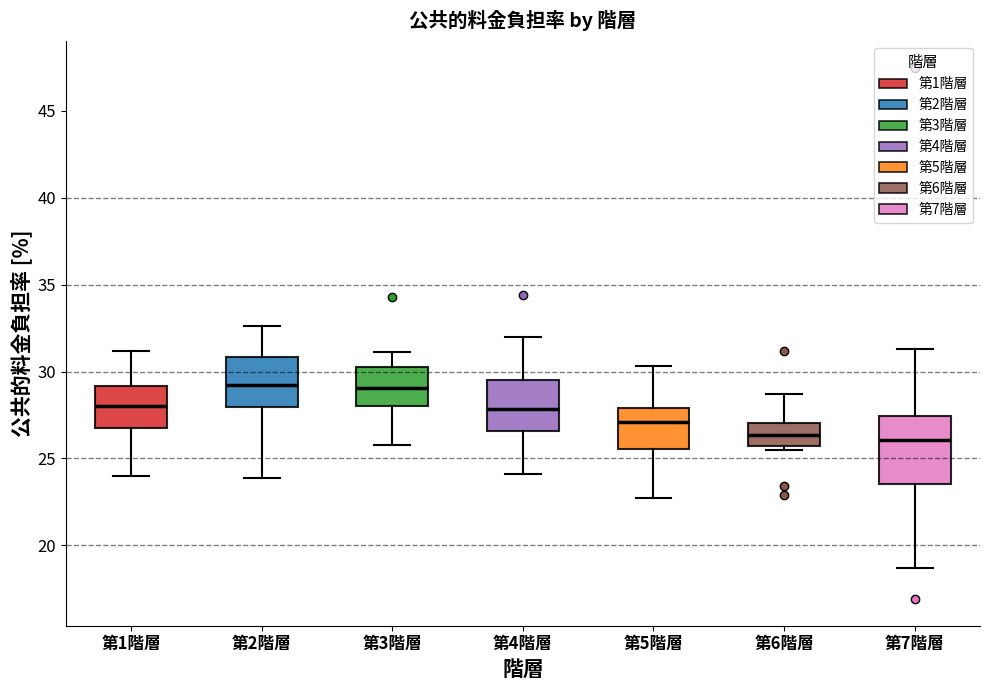

Reading left to right, transcribe this box plot: for each box, give where its median line is, the range the box spans, and where its two whiskers end, as read against the y-axis. The values are not printed on the chart, so give them approximately, as read against the axis.

第1階層: median 28.0, box 27.0 to 29.0, whiskers 24.0 to 31.0
第2階層: median 29.0, box 28.0 to 31.0, whiskers 24.0 to 32.5
第3階層: median 29.0, box 28.0 to 30.5, whiskers 26.0 to 31.0
第4階層: median 28.0, box 26.5 to 29.5, whiskers 24.0 to 32.0
第5階層: median 27.0, box 25.5 to 28.0, whiskers 22.5 to 30.5
第6階層: median 26.5, box 25.5 to 27.0, whiskers 25.5 (just below the box's lower edge) to 28.5
第7階層: median 26.0, box 23.5 to 27.5, whiskers 18.5 to 31.5